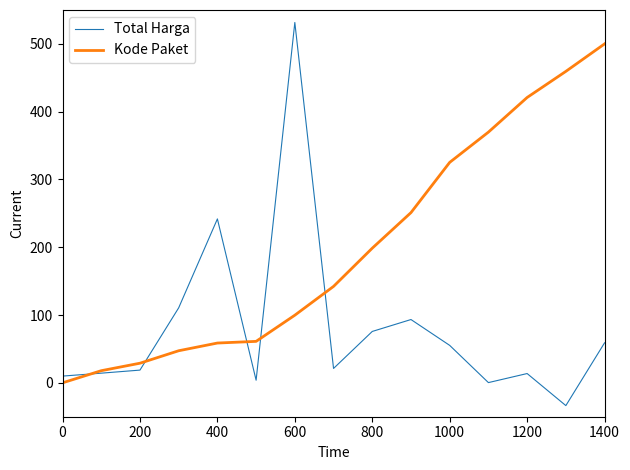

True or false: Kode Paket and Total Harga intersect in this chart.

True